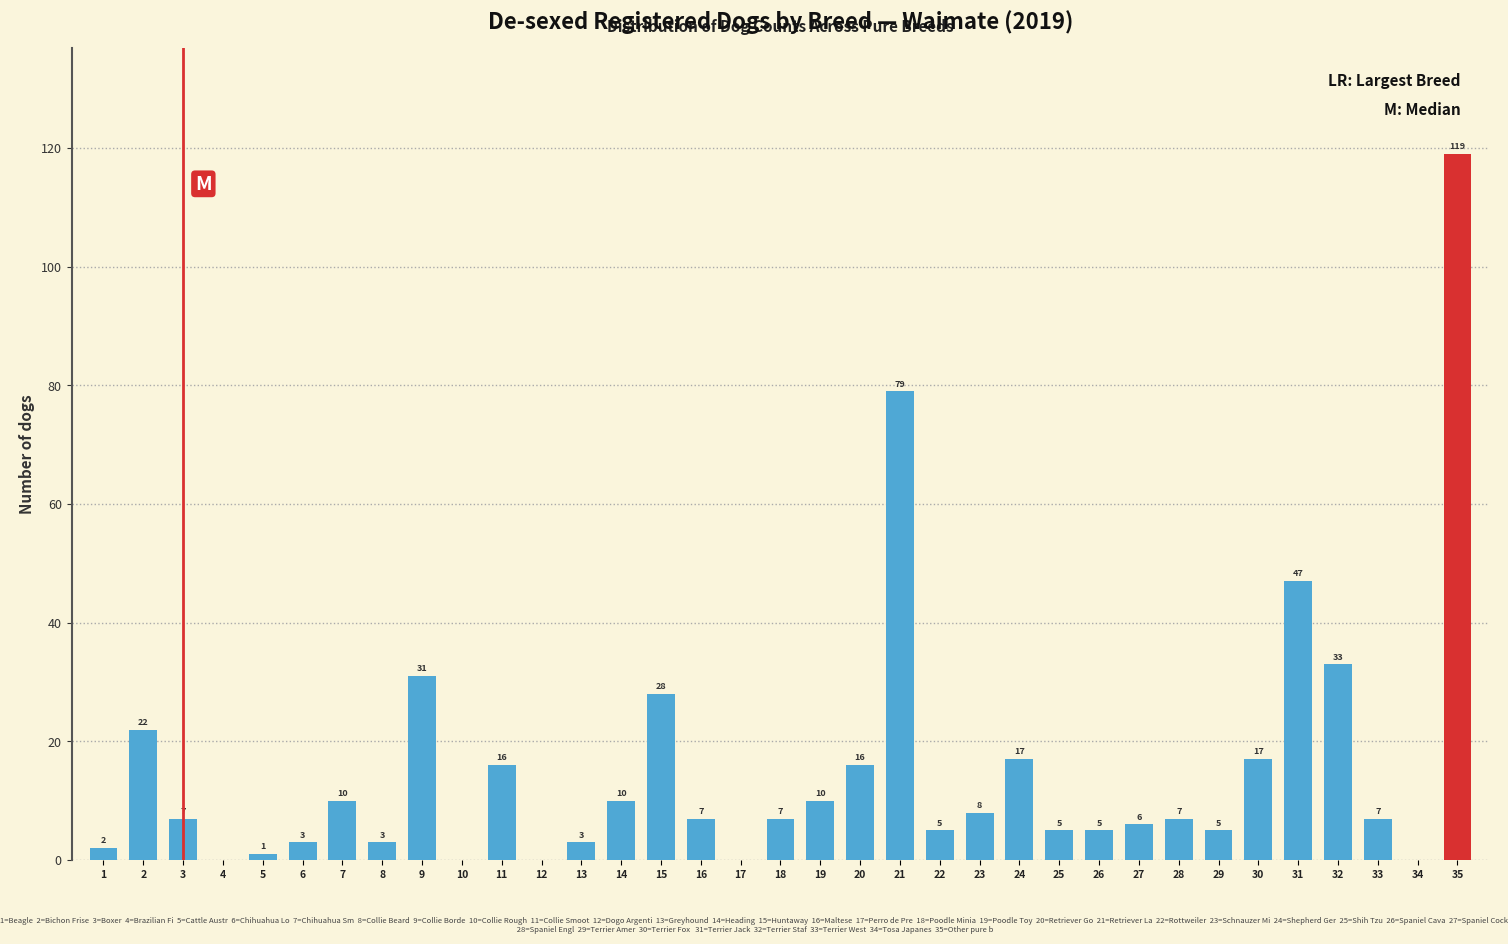

Reading left to right, what are all the values shown in this chart?

1=2	2=22	3=7	4=0	5=1	6=3	7=10	8=3	9=31	10=0	11=16	12=0	13=3	14=10	15=28	16=7	17=0	18=7	19=10	20=16	21=79	22=5	23=8	24=17	25=5	26=5	27=6	28=7	29=5	30=17	31=47	32=33	33=7	34=0	35=119